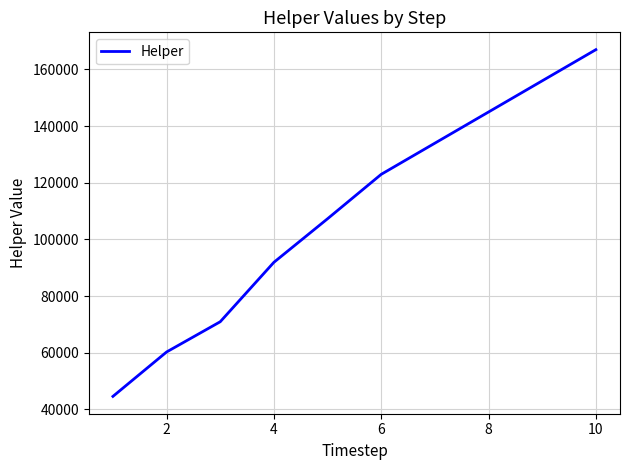

What is the maximum value shown in the chart?

166977.5